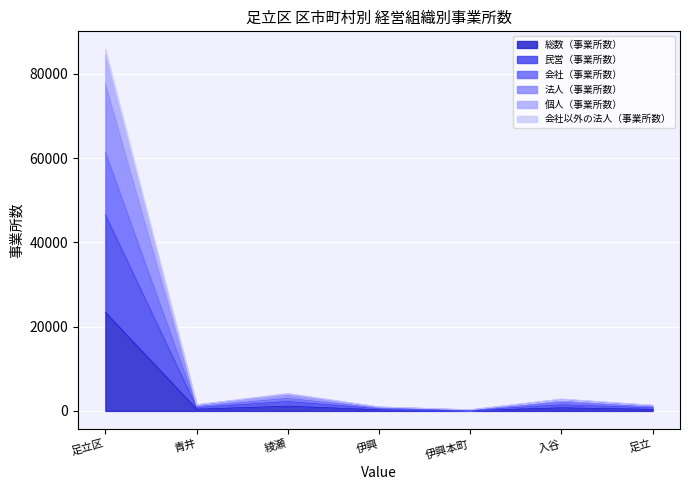

Which series changed the most between 伊興本町 and 足立?

個人（事業所数）